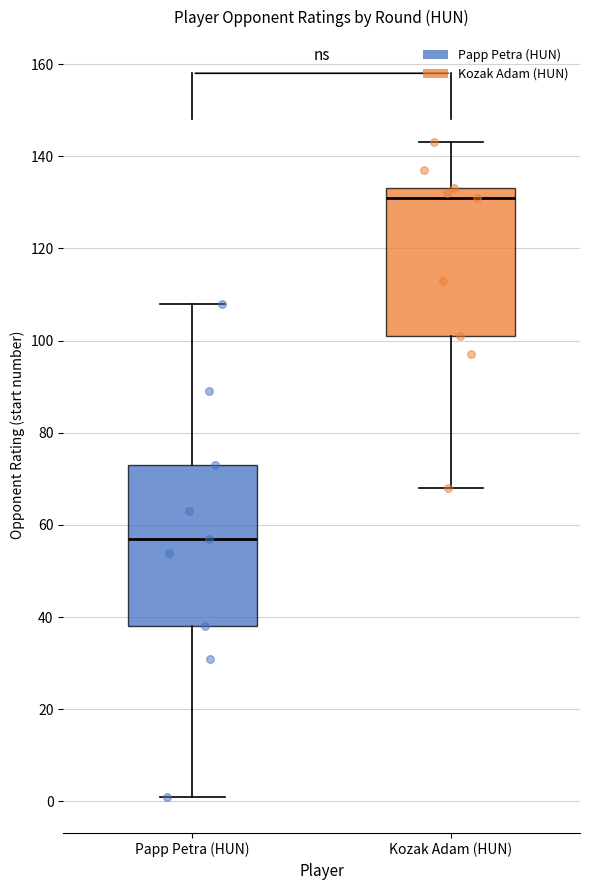

Comparing the boxes themselves (not the whiskers), which one is the tallest?

Papp Petra (HUN)